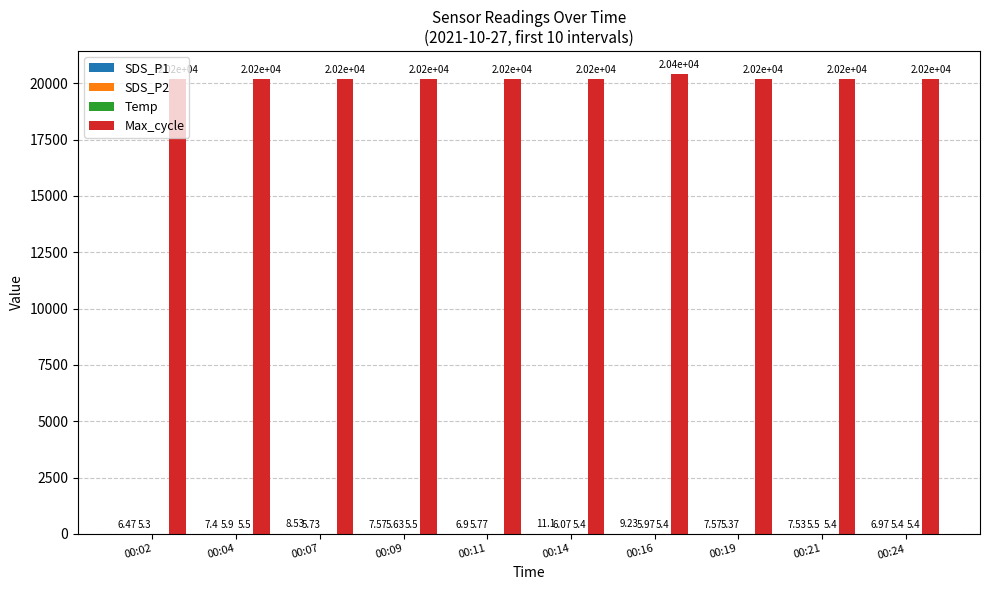

Which series has the largest range (max minus min)?

Max_cycle